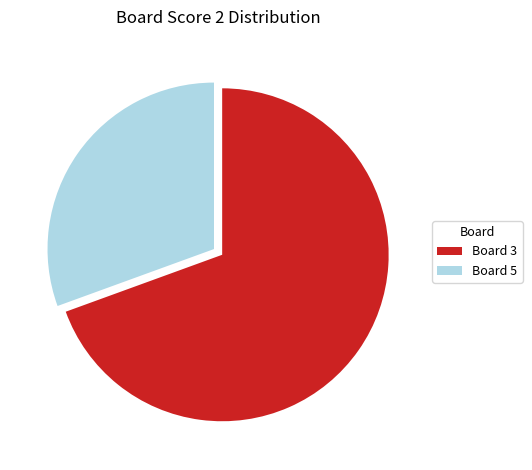

Is it true that Board 5 is 45% of the pie?

False